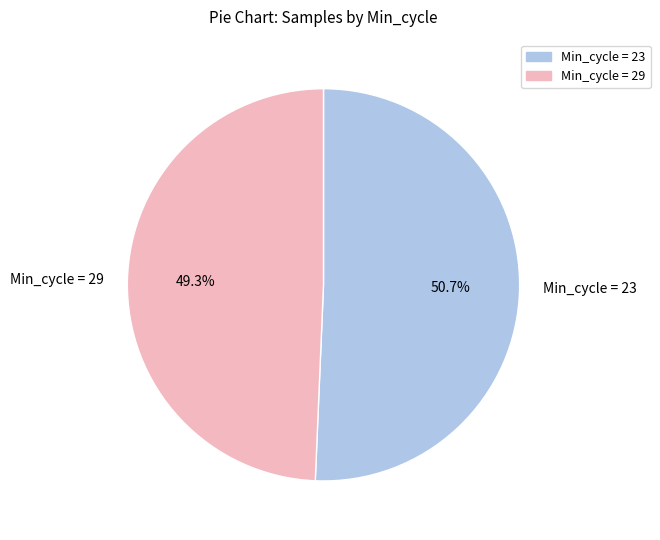

To the nearest percent, what is the combined percentage of Min_cycle = 29 and Min_cycle = 23?

100%